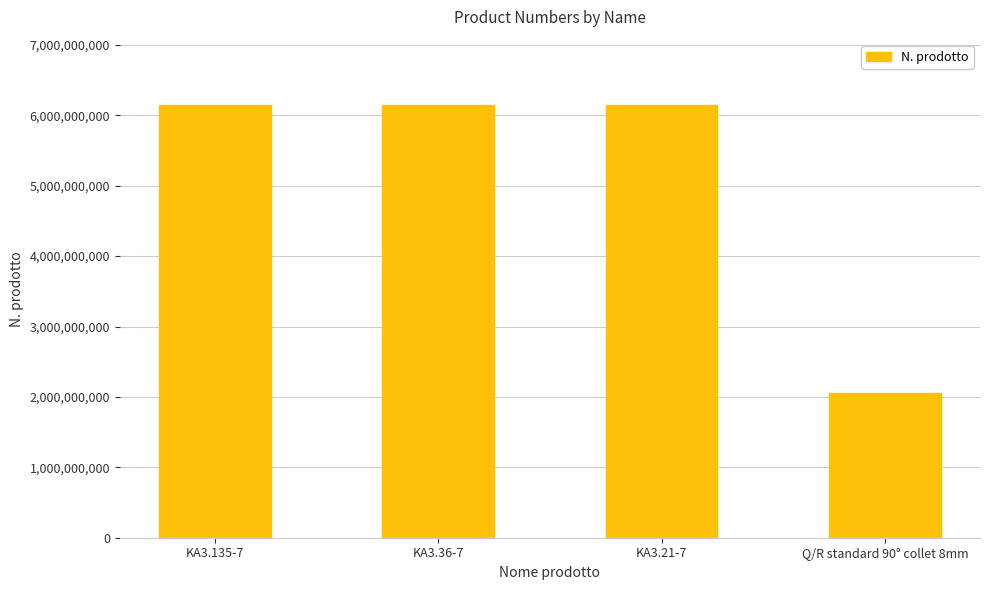

True or false: the data shows 2050503533 at Q/R standard 90° collet 8mm.

True